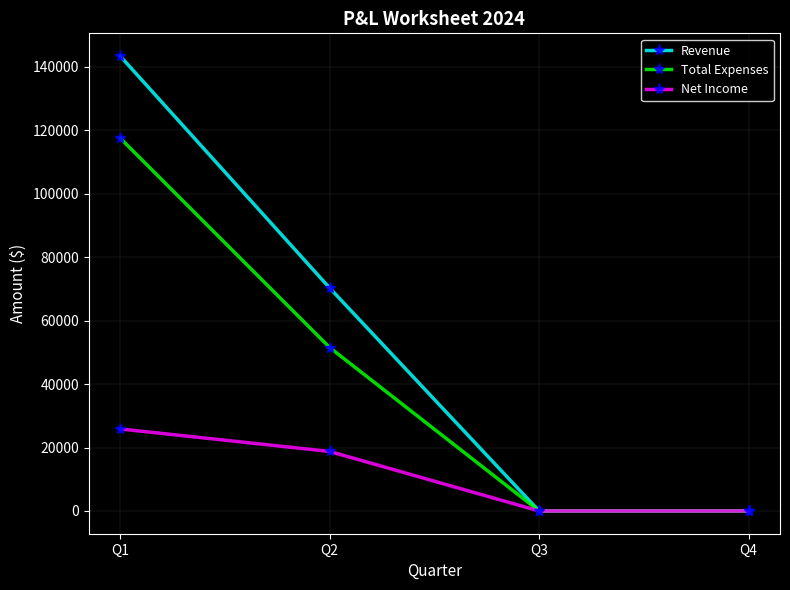

How many data points does each series have?

4